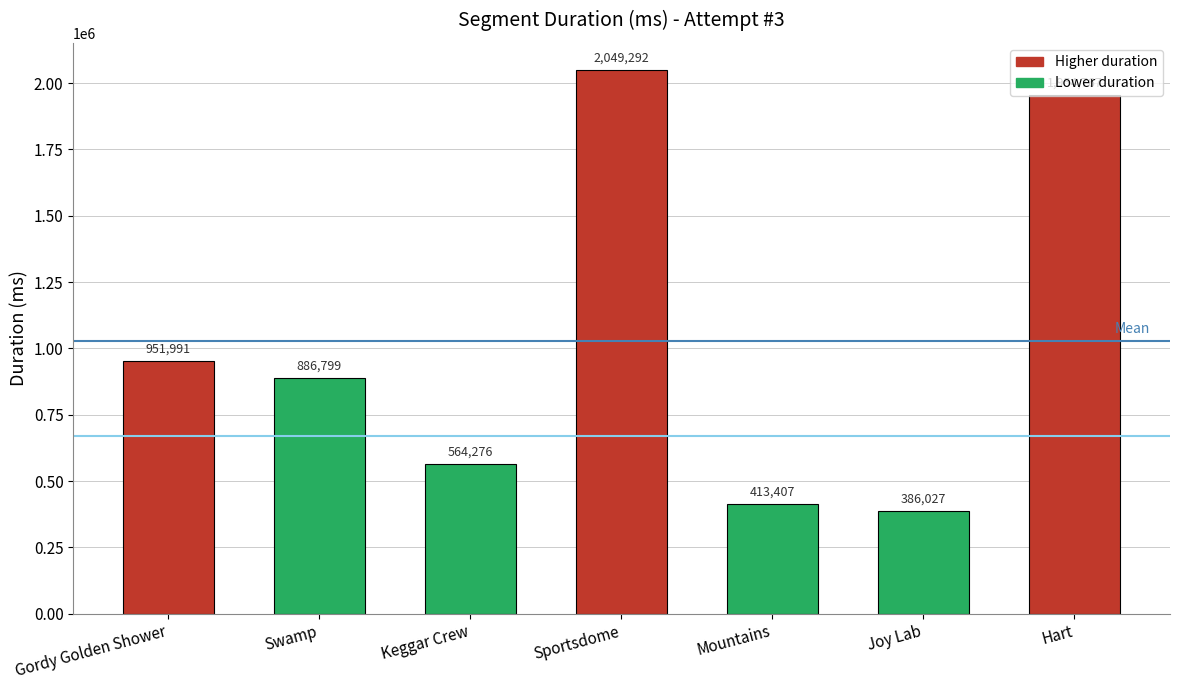

The chart shows a value of 2049292 at Sportsdome. True or false?

True